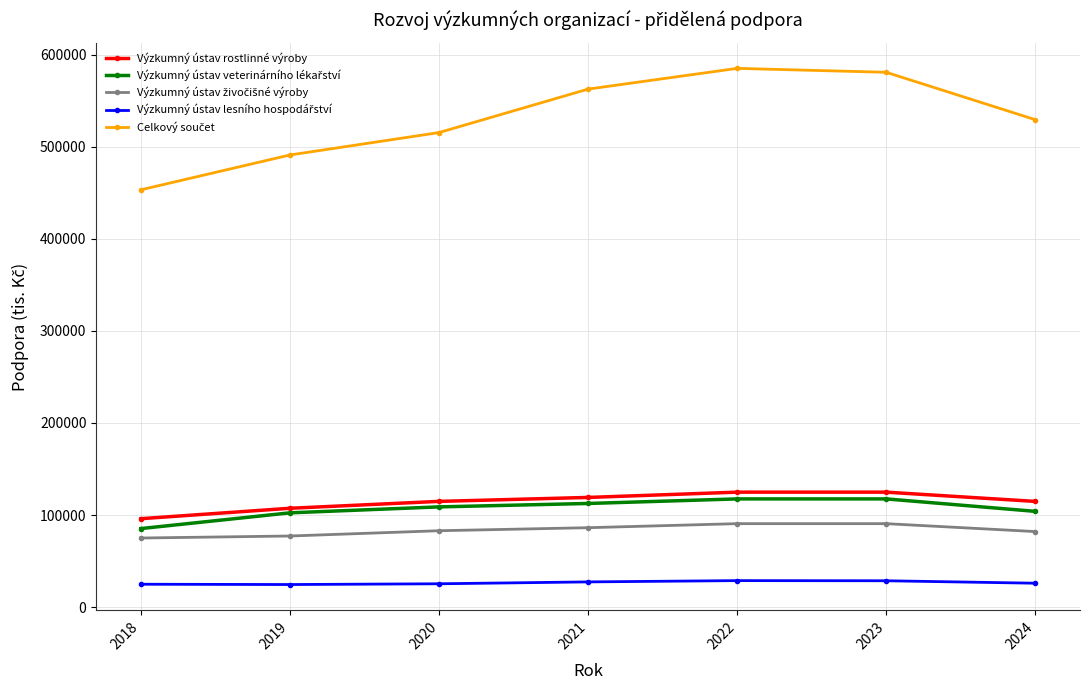

The value of Výzkumný ústav rostlinné výroby at 2019 is 25590. True or false?

False